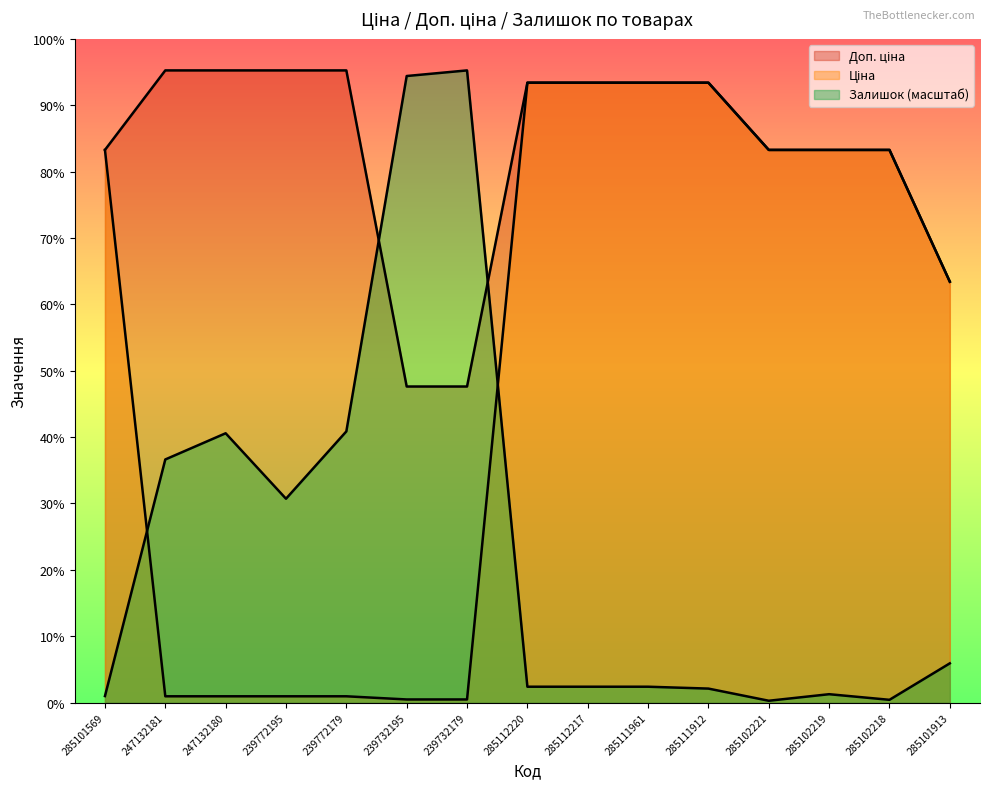

Which has a higher value, 285111912 or 285101913?

285111912